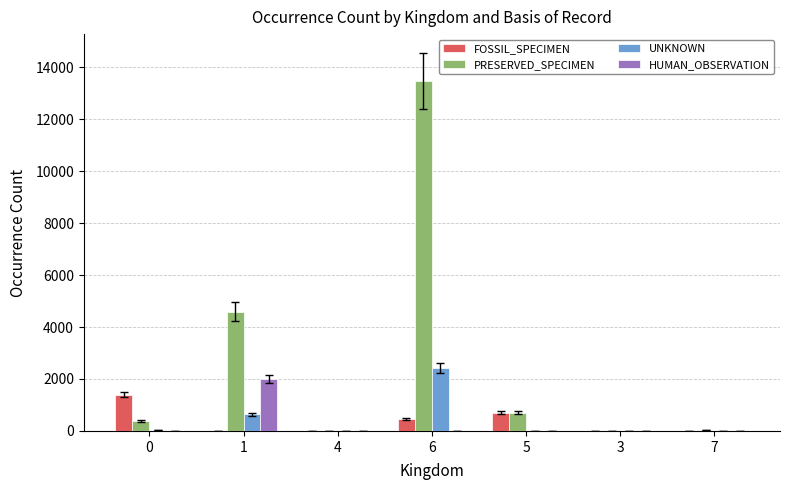

What is the maximum value for PRESERVED_SPECIMEN?

13471